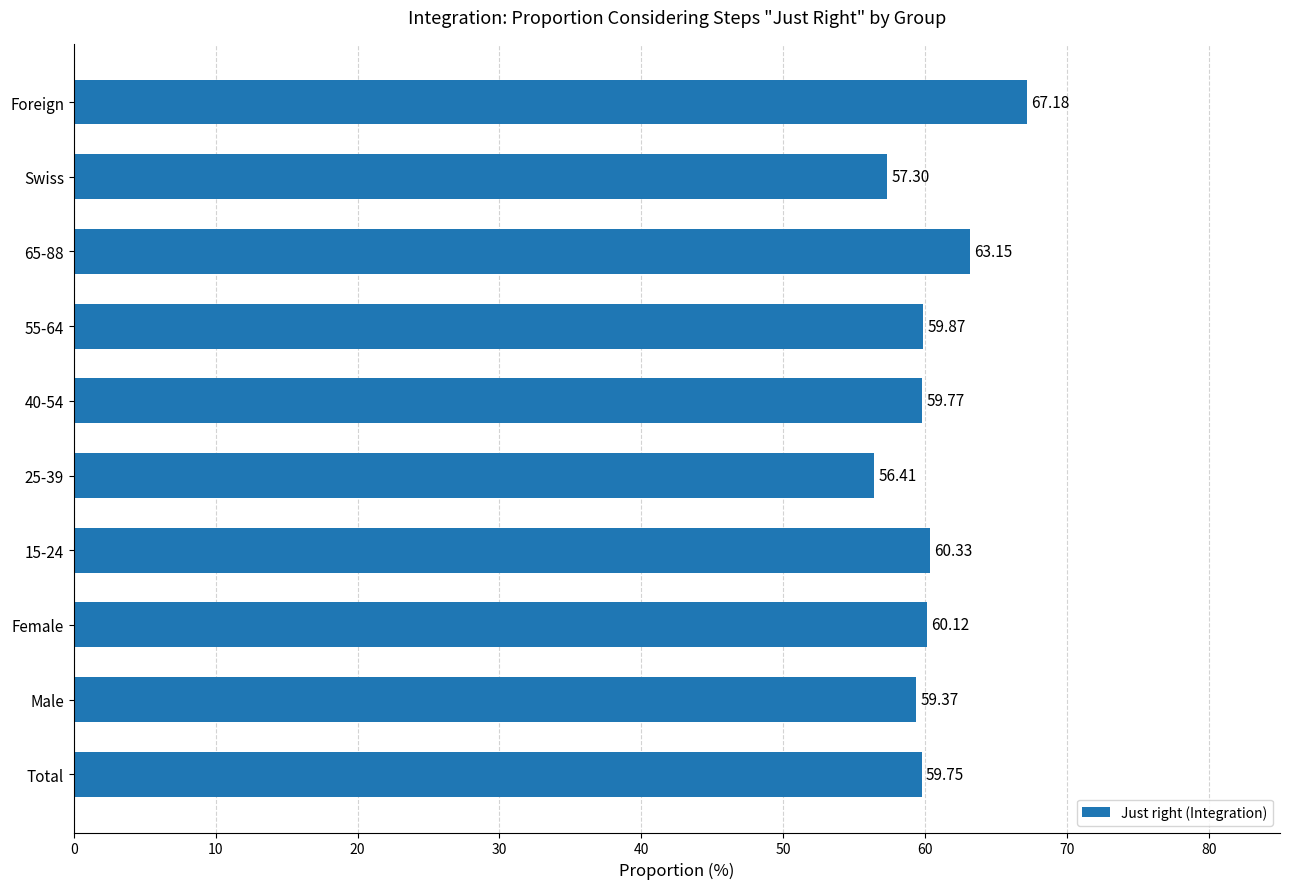

Which label corresponds to the largest value in the chart?

Foreign